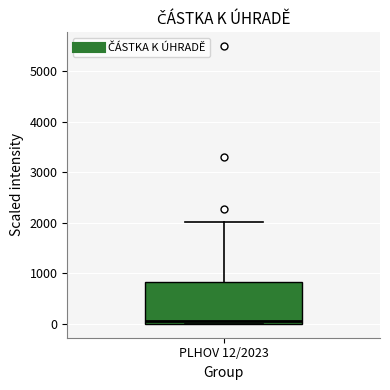

Where is the lower edge of the box for PLHOV 12/2023 on the y-axis? The values are not printed on the chart, so give them approximately, as read against the axis.

0